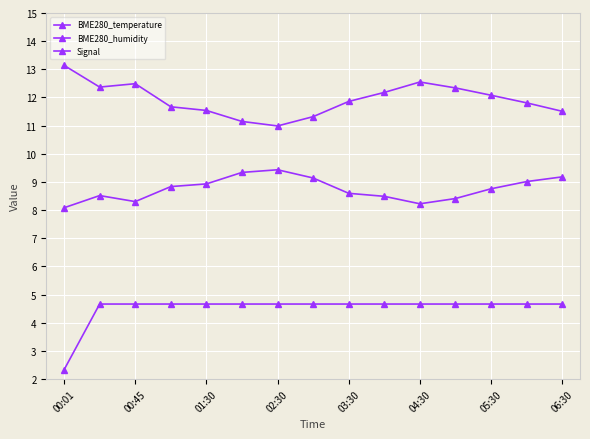

Rank the series by their maximum value, from lowest to highest.

Signal, BME280_humidity, BME280_temperature